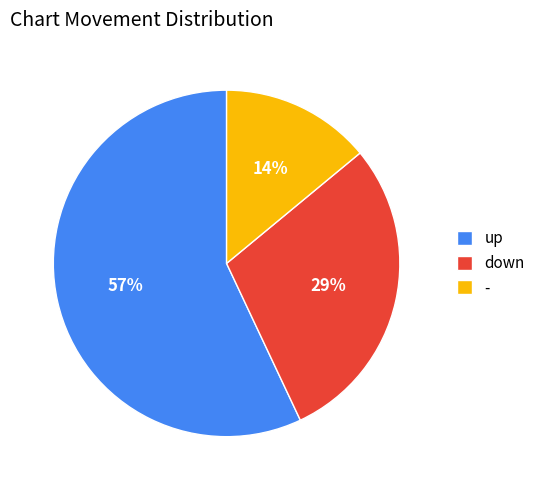

Is the sum of up and - greater than half?

Yes